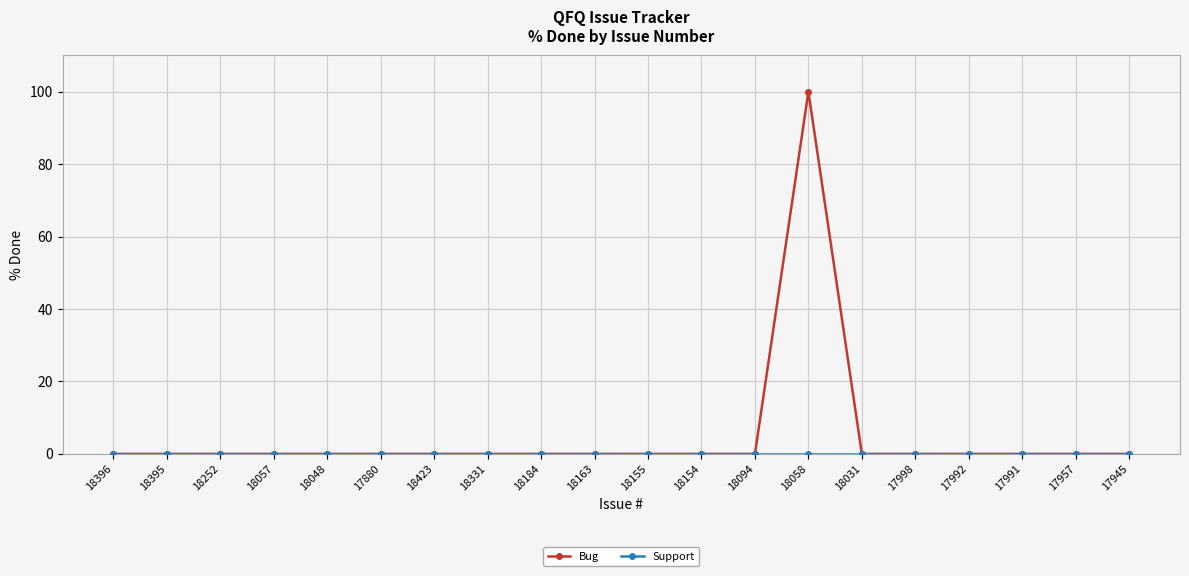

Which series has the largest total across all categories?

Bug